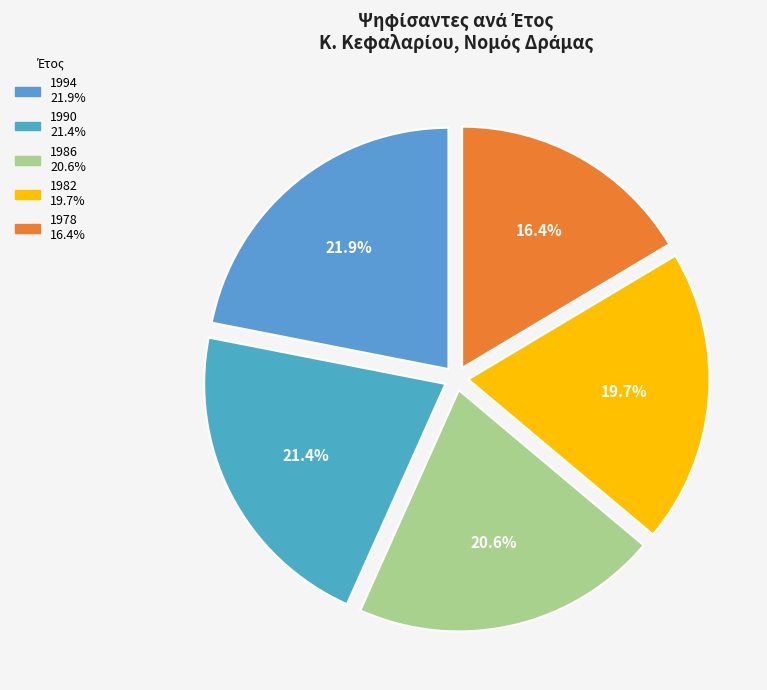

Rank the categories by value from lowest to highest.

1978, 1982, 1986, 1990, 1994